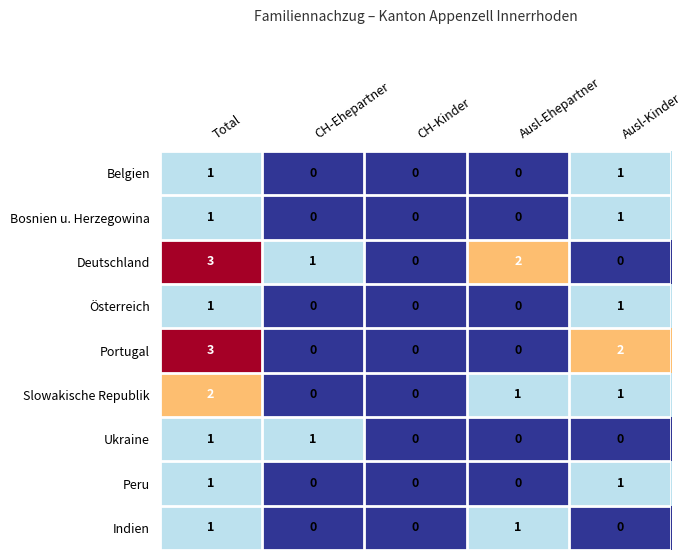

Which series has the largest total across all categories?

Deutschland